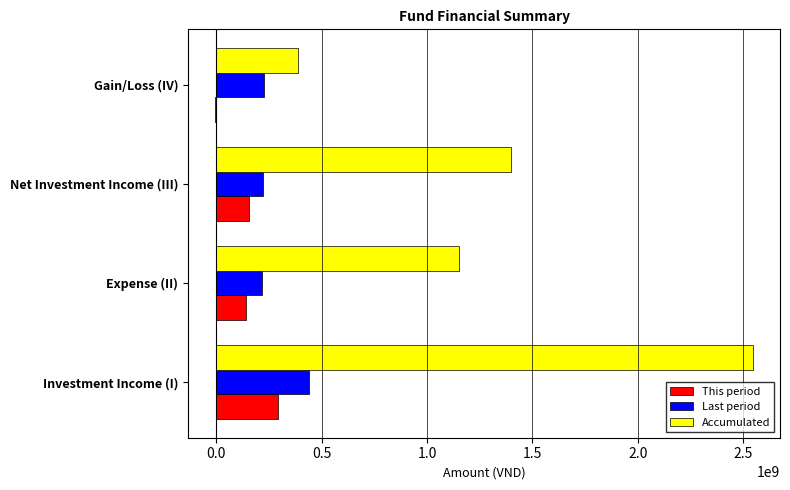

What is the maximum value for Accumulated?

2547514949